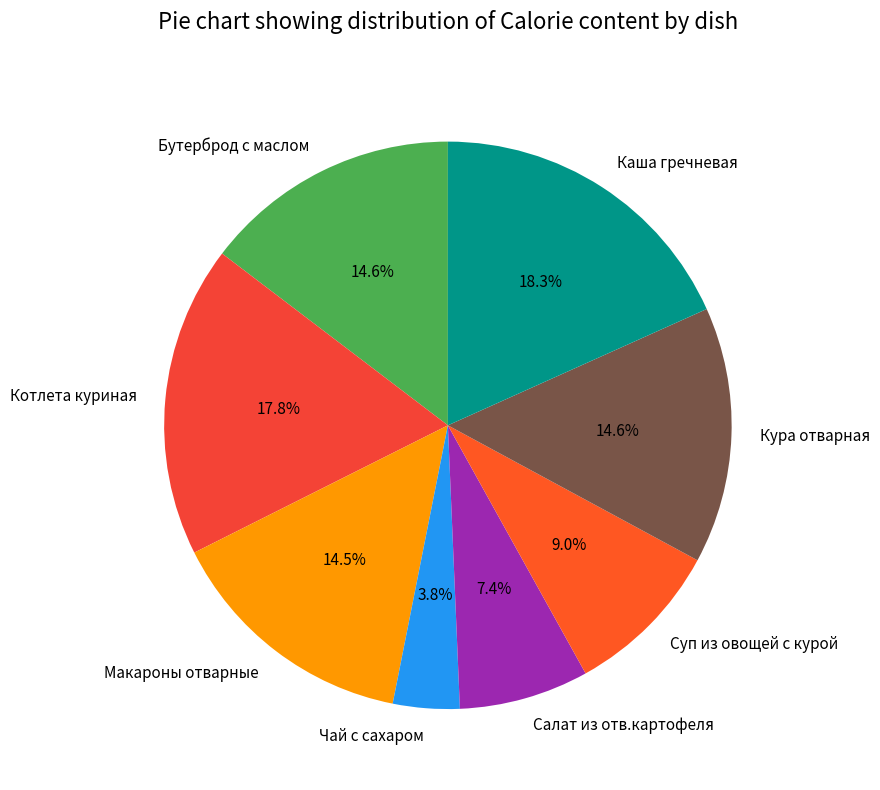

Is the sum of Котлета куриная and Бутерброд с маслом greater than half?

No